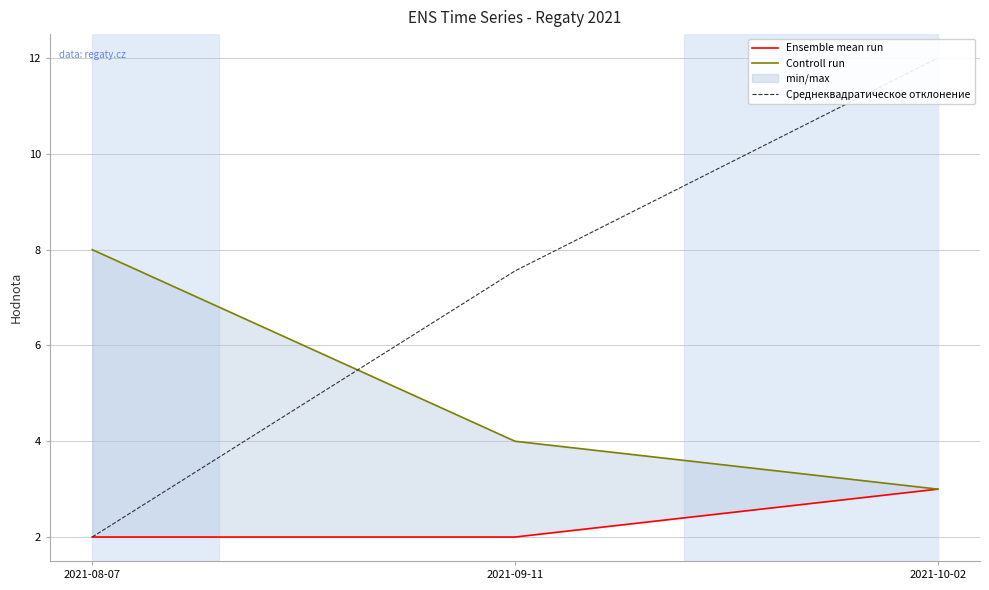

How many series are shown in this chart?

3